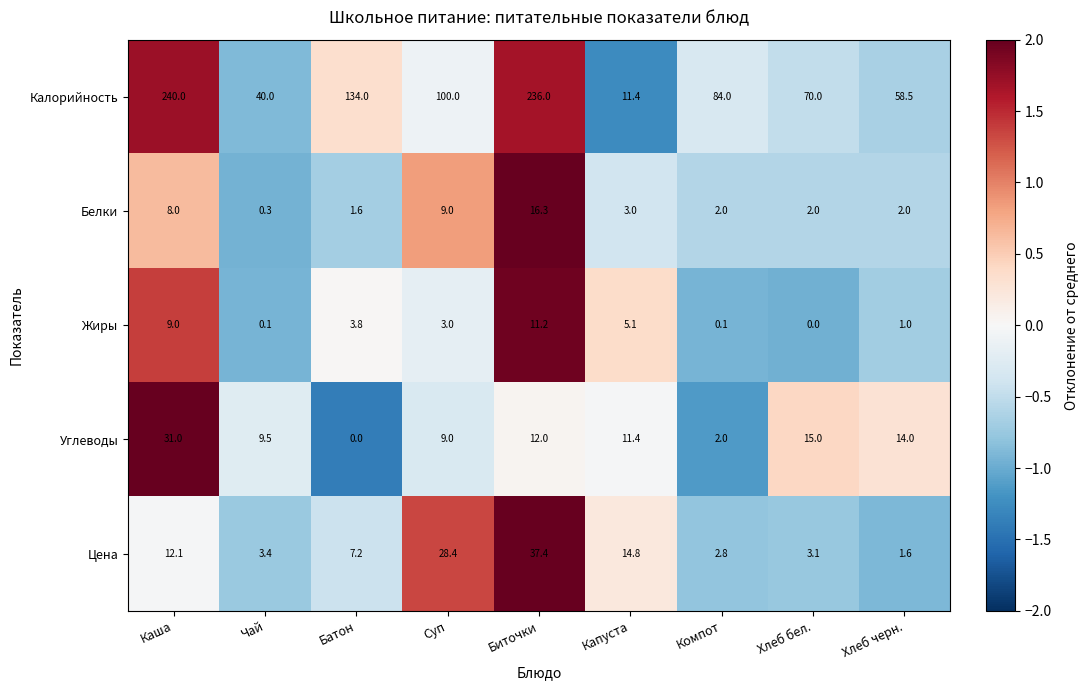

The Белки series shows 3.3 at Хлеб черн.. True or false?

False